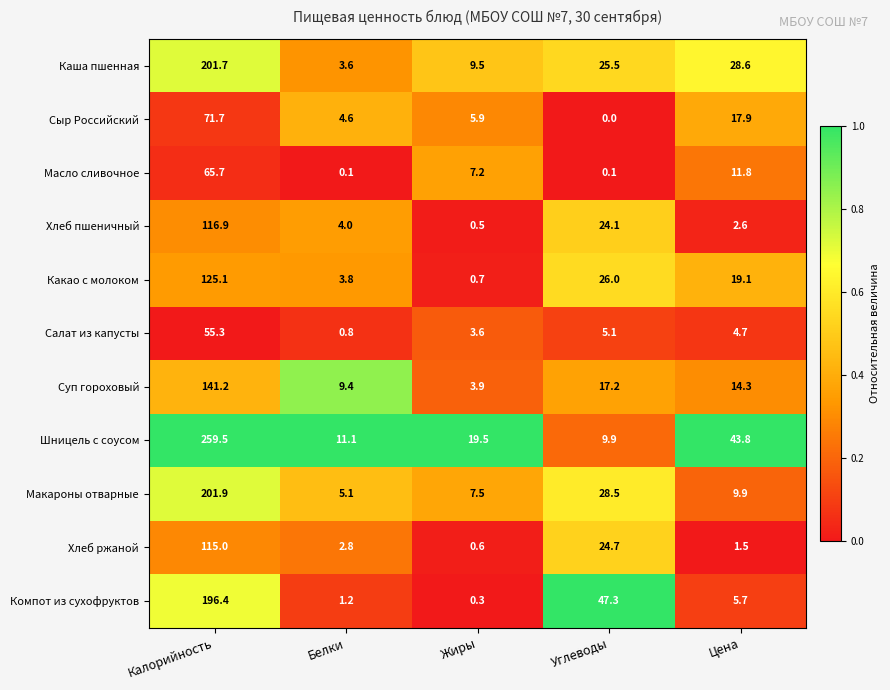

True or false: Сыр Российский has a value of 6.2 at Белки.

False